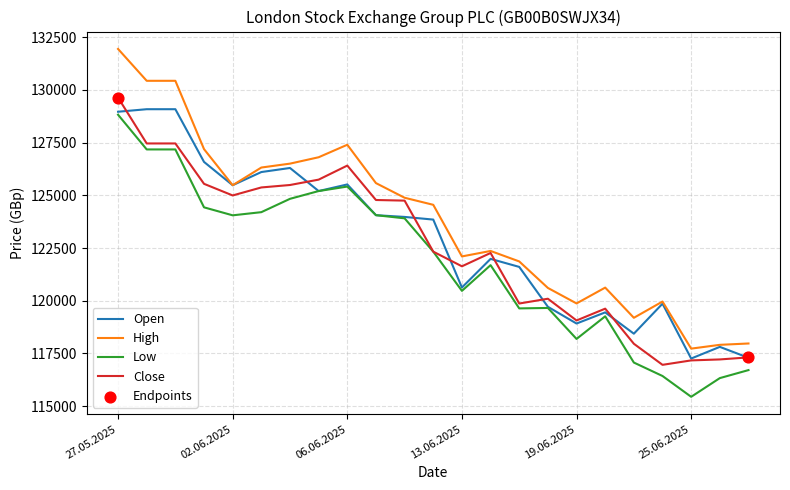

What is the smallest value displayed?

115439